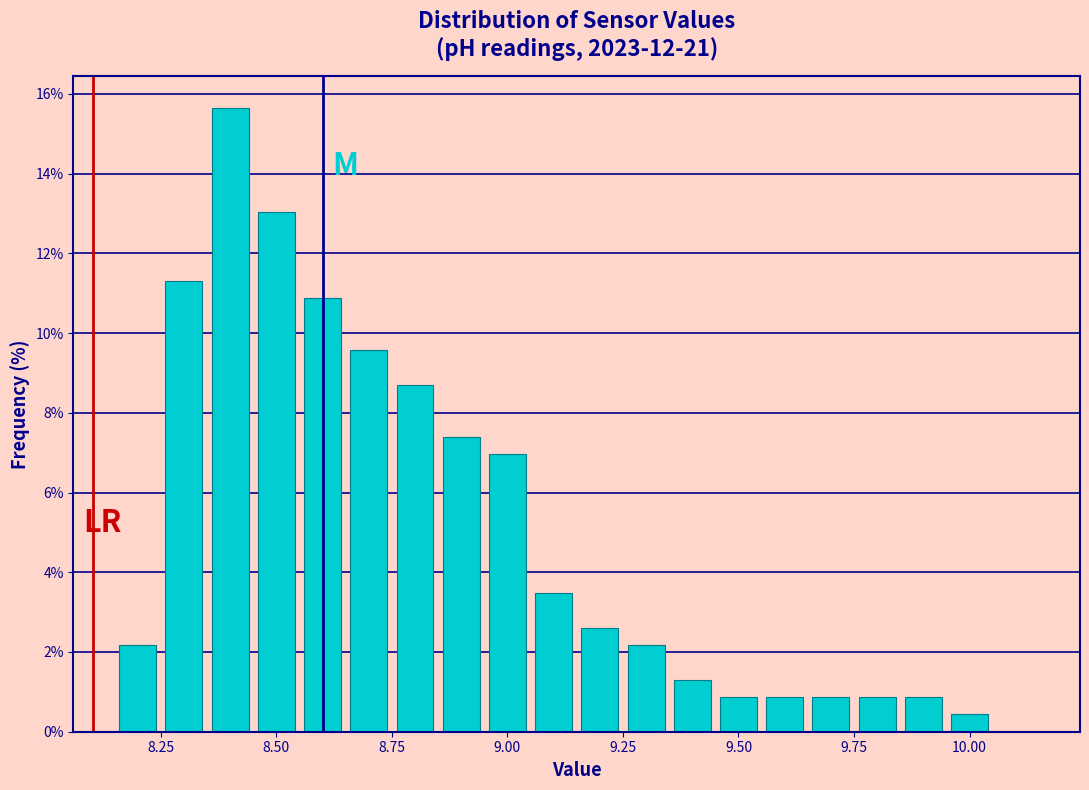

Around what value on the x-axis is the tallest bar? Give the approximate position of its centre, as read against the axis.

8.40